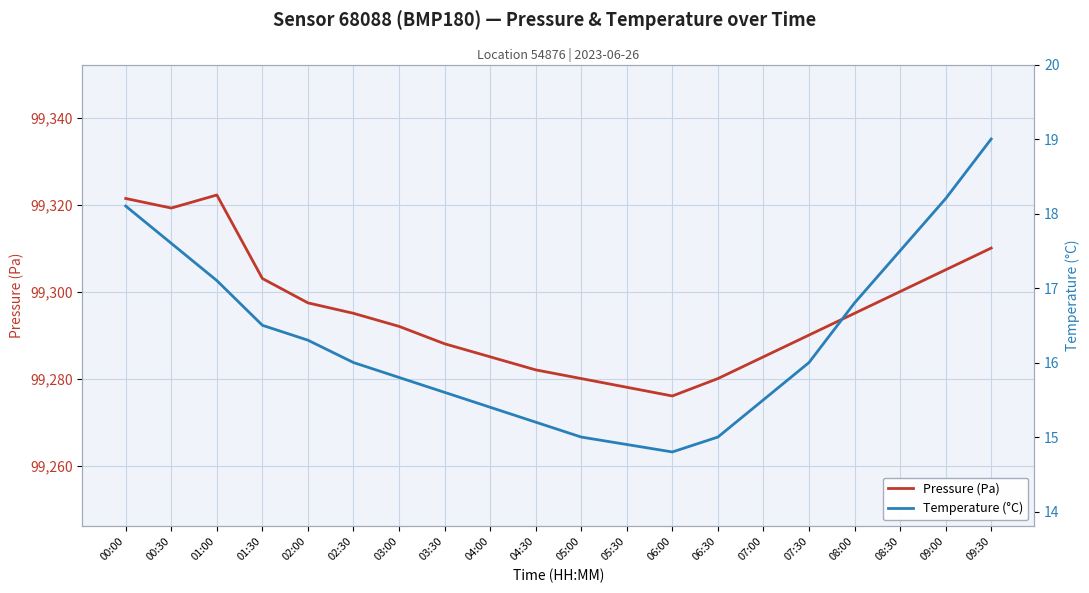

What is the sum of the Temperature (°C) values at 08:00 and 00:30?

34.4